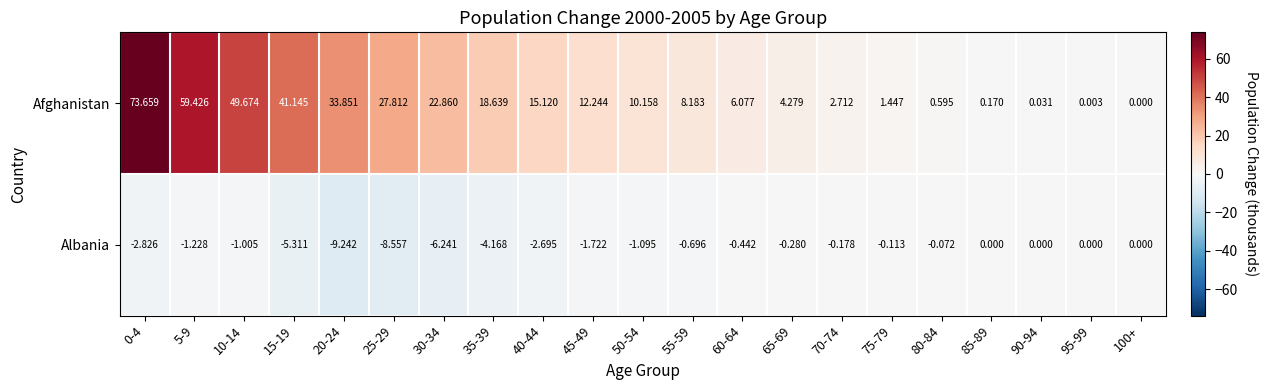

Which series has the largest total across all categories?

Afghanistan